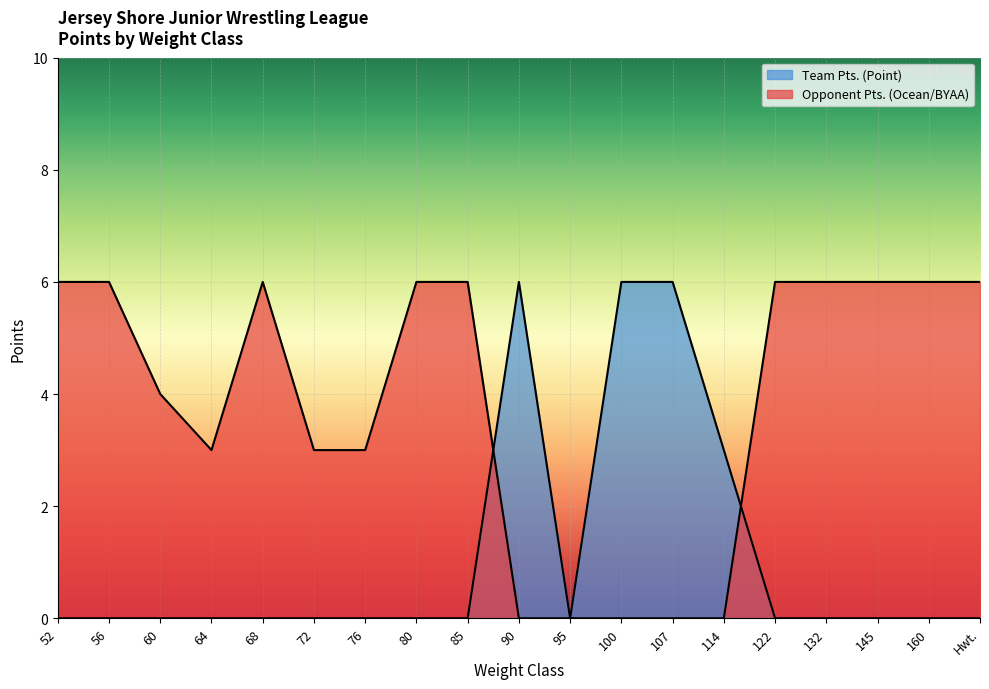

At which category does Team Pts. (Point) reach its first local valley?

95